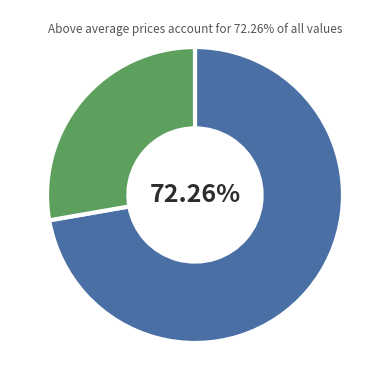

Does any single category account for the majority?

Yes